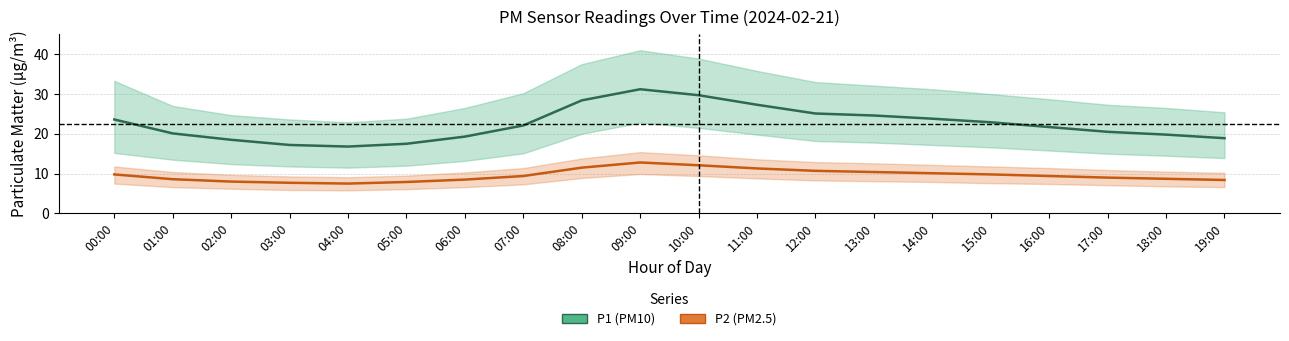

How many data points in P1 (PM10) are above 22?

10